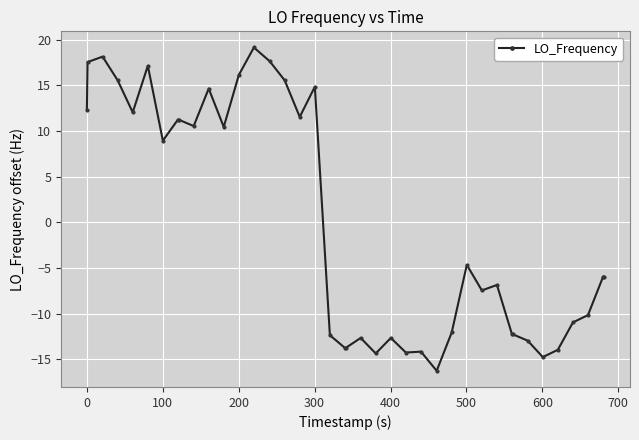

True or false: there are more than 1 points higher than both neighbors.

True